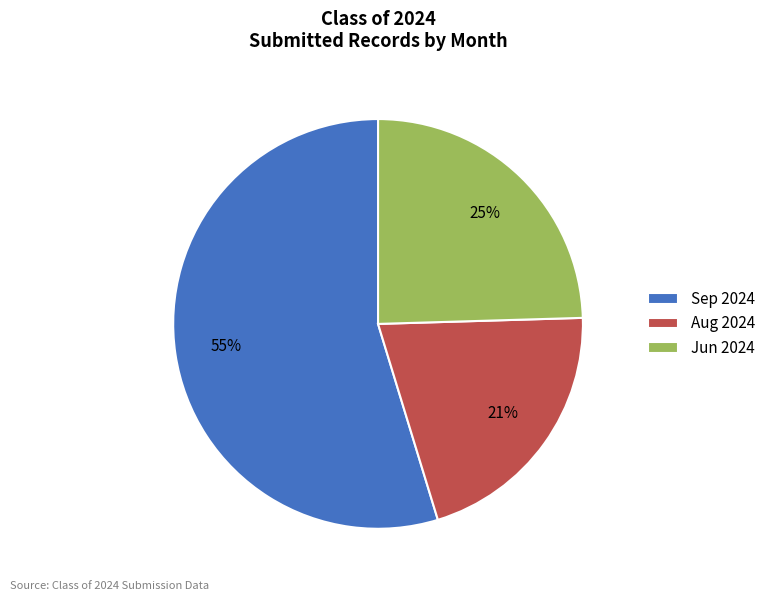

Rank the categories by value from highest to lowest.

Sep 2024, Jun 2024, Aug 2024